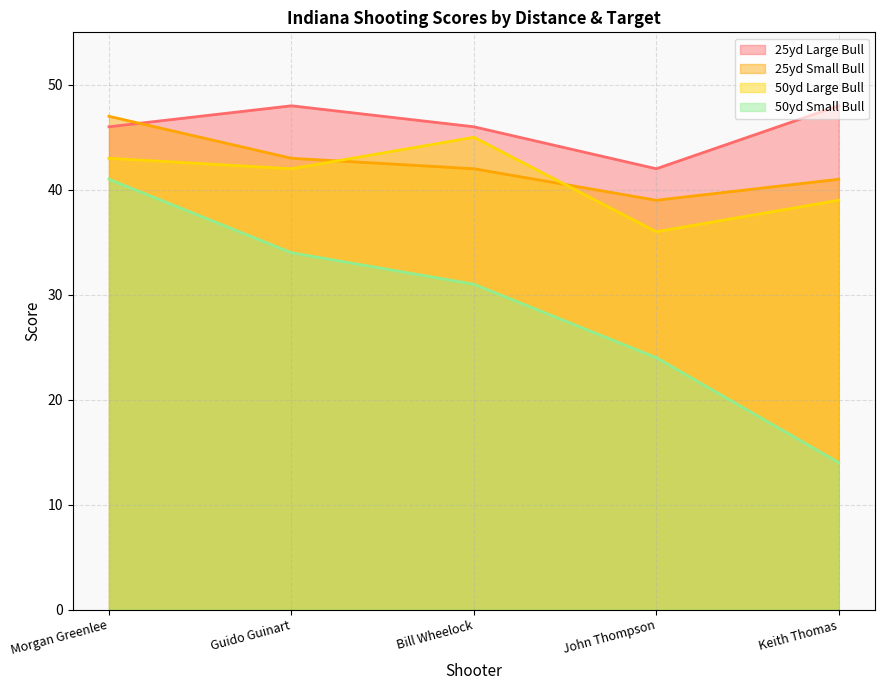

Reading right to left, extract all data points from this chart.

25yd Large Bull: Keith Thomas=48	John Thompson=42	Bill Wheelock=46	Guido Guinart=48	Morgan Greenlee=46
25yd Small Bull: Keith Thomas=41	John Thompson=39	Bill Wheelock=42	Guido Guinart=43	Morgan Greenlee=47
50yd Large Bull: Keith Thomas=39	John Thompson=36	Bill Wheelock=45	Guido Guinart=42	Morgan Greenlee=43
50yd Small Bull: Keith Thomas=14	John Thompson=24	Bill Wheelock=31	Guido Guinart=34	Morgan Greenlee=41